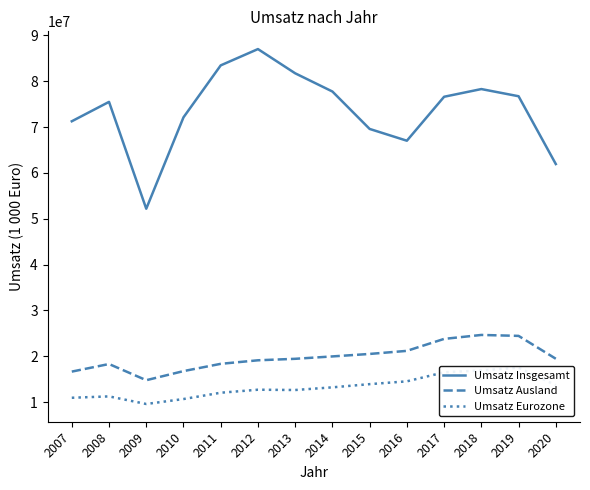

True or false: Umsatz Insgesamt and Umsatz Eurozone cross at least once.

False